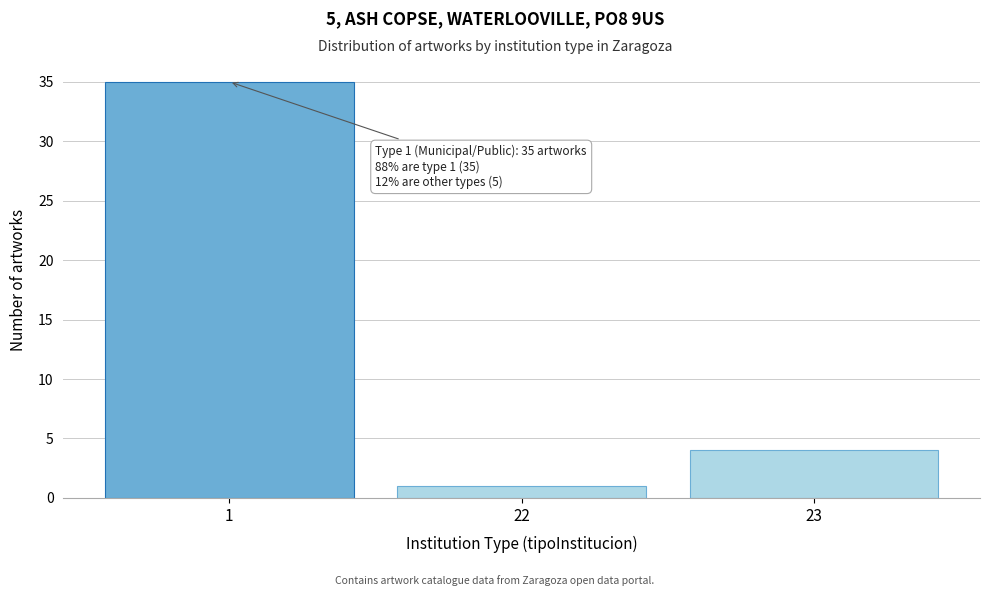

Reading left to right, extract all data points from this chart.

1=35	22=1	23=4